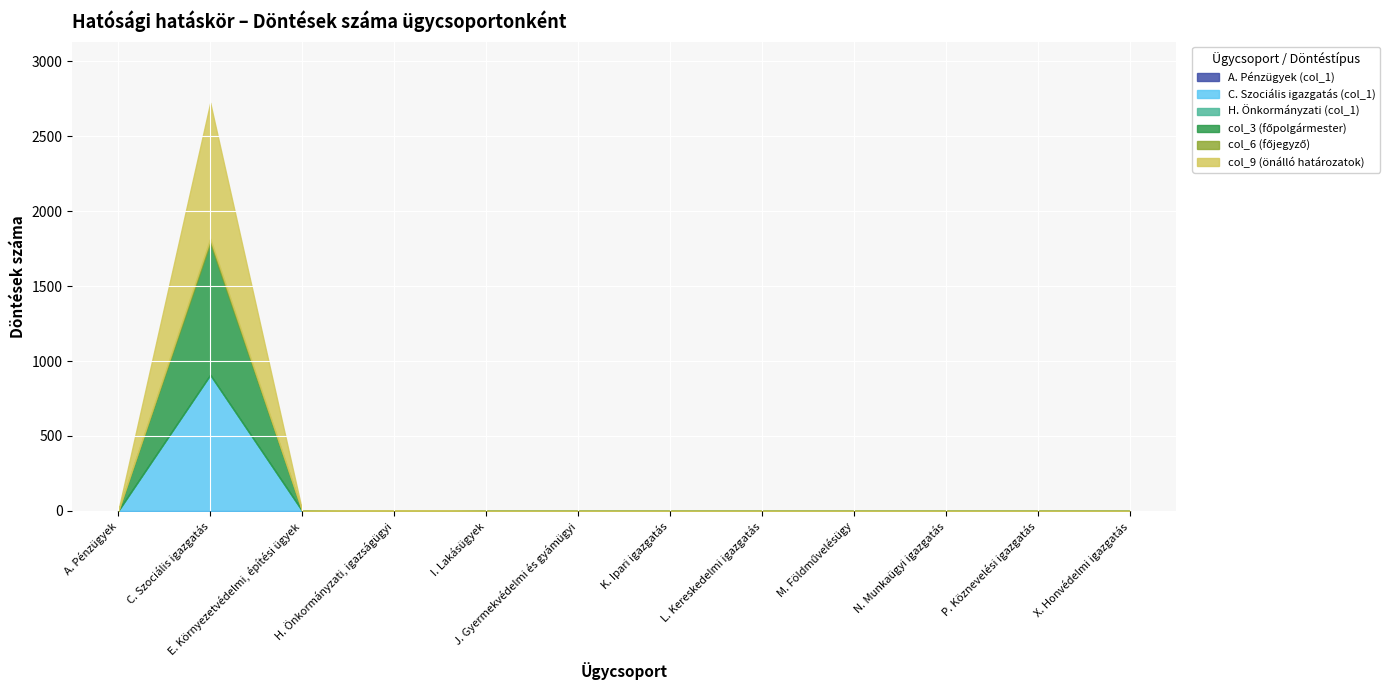

List the labels in order of A. Pénzügyek (col_1) value, smallest first.

A. Pénzügyek, C. Szociális igazgatás, E. Környezetvédelmi, építési ügyek, H. Önkormányzati, igazságügyi, I. Lakásügyek, J. Gyermekvédelmi és gyámügyi, K. Ipari igazgatás, L. Kereskedelmi igazgatás, M. Földművelésügy, N. Munkaügyi igazgatás, P. Köznevelési igazgatás, X. Honvédelmi igazgatás